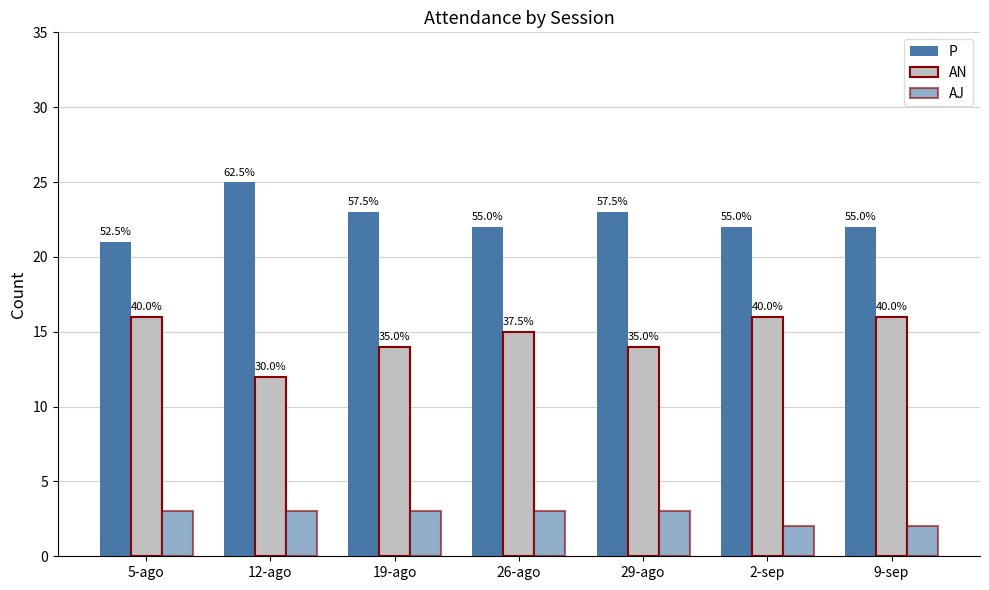

What position from the right is 2-sep?

2